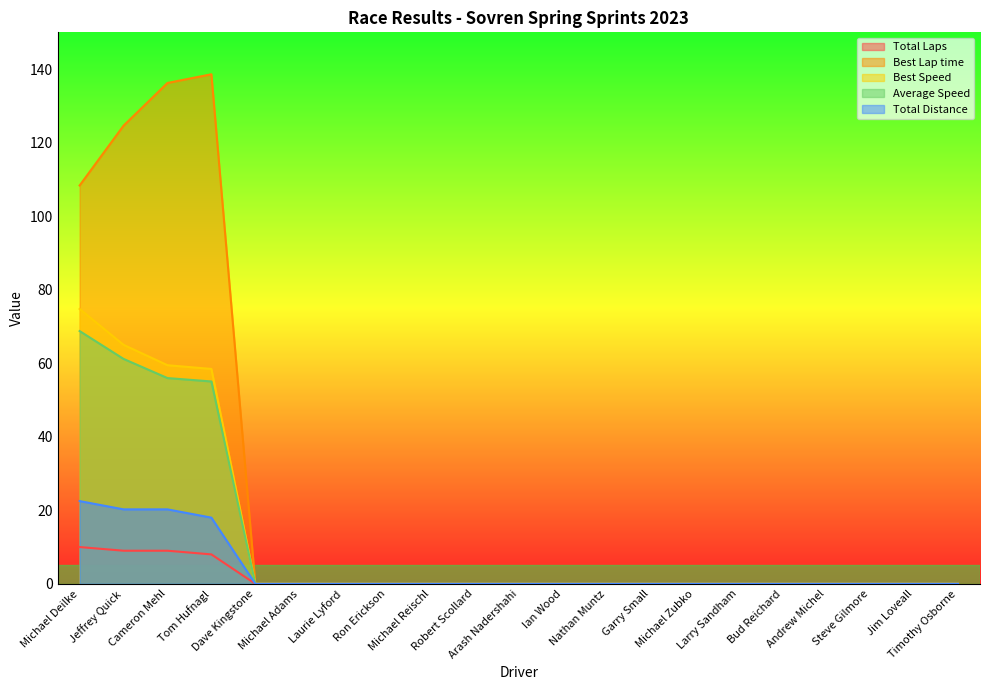

Which series changed the most between Cameron Mehl and Nathan Muntz?

Best Lap time